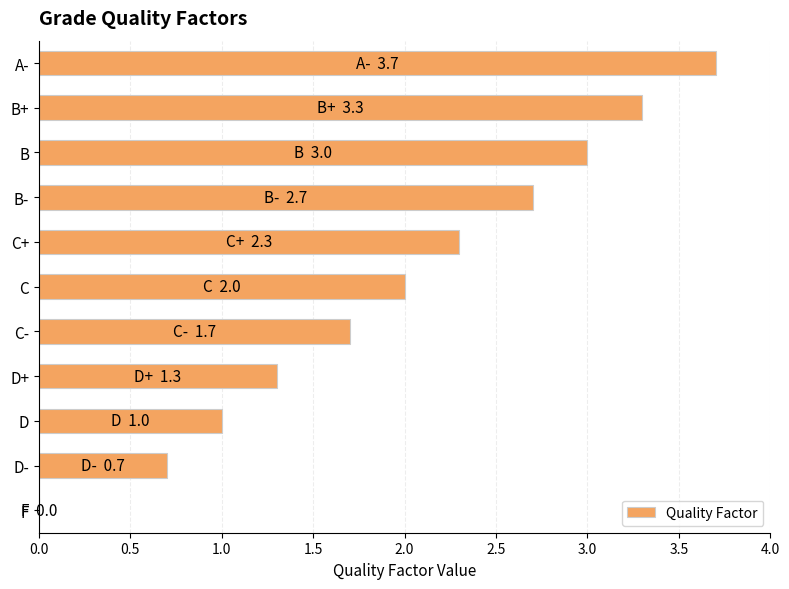

What is the sum of the values at C+ and C-?

4.0